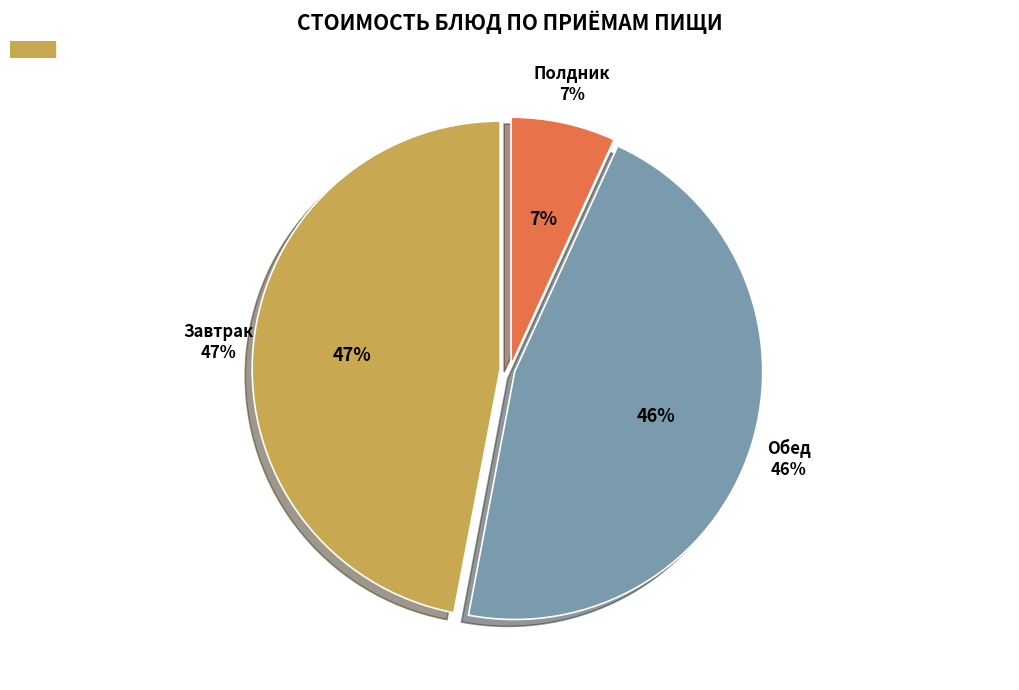

True or false: Суп из овощей accounts for 16% of the total.

False